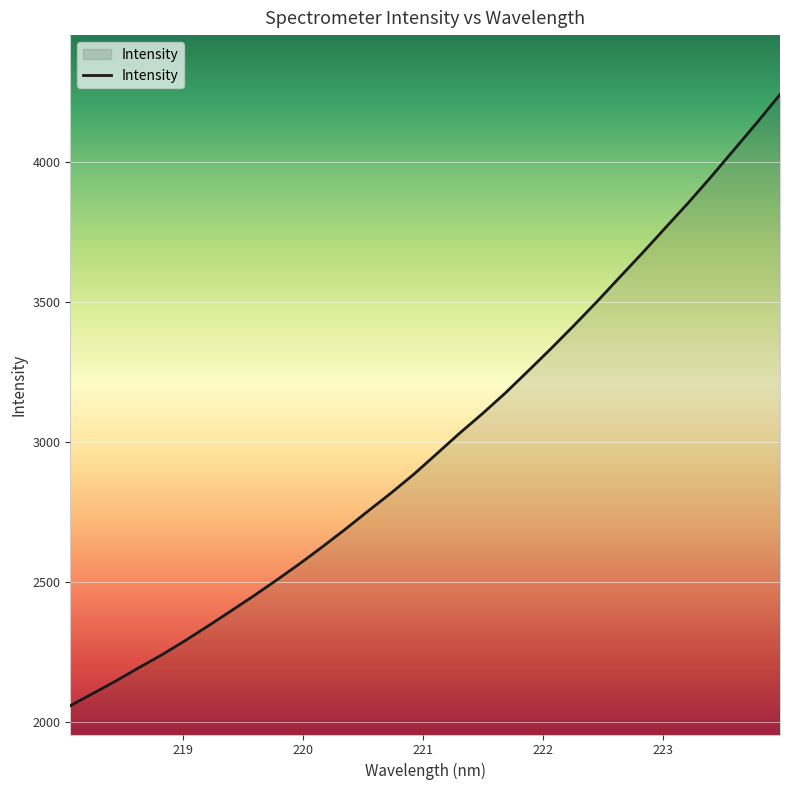

What is the minimum value shown in the chart?

2058.5